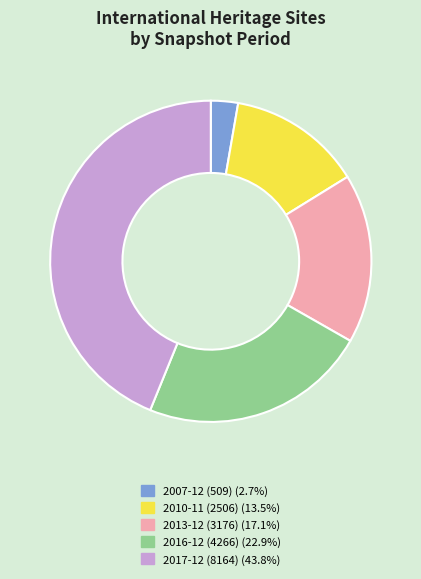

Is there any slice that represents more than half of the pie?

No